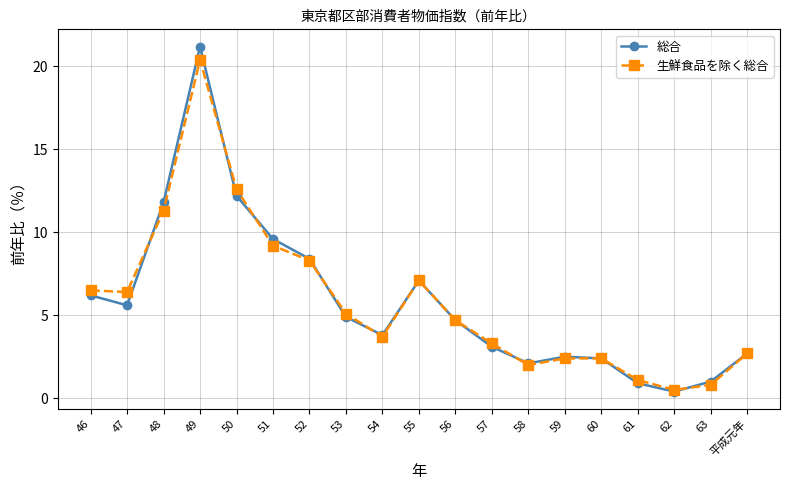

What is the difference between the 総合 values at 54 and 52?

4.6